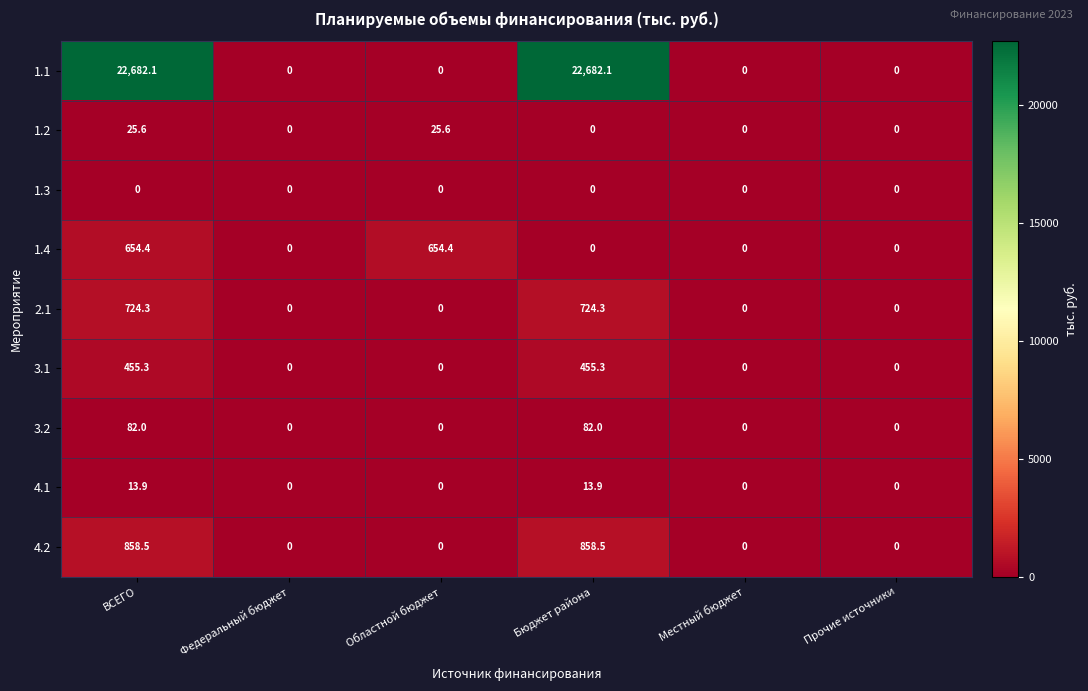

How many distinct data groups are displayed?

9